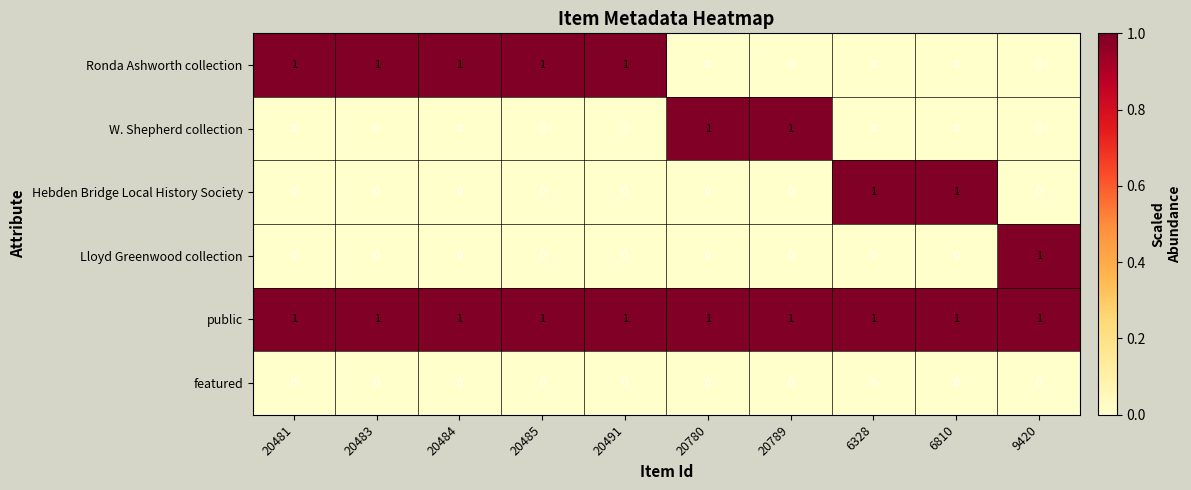

The Ronda Ashworth collection series shows 1 at 20484. True or false?

True